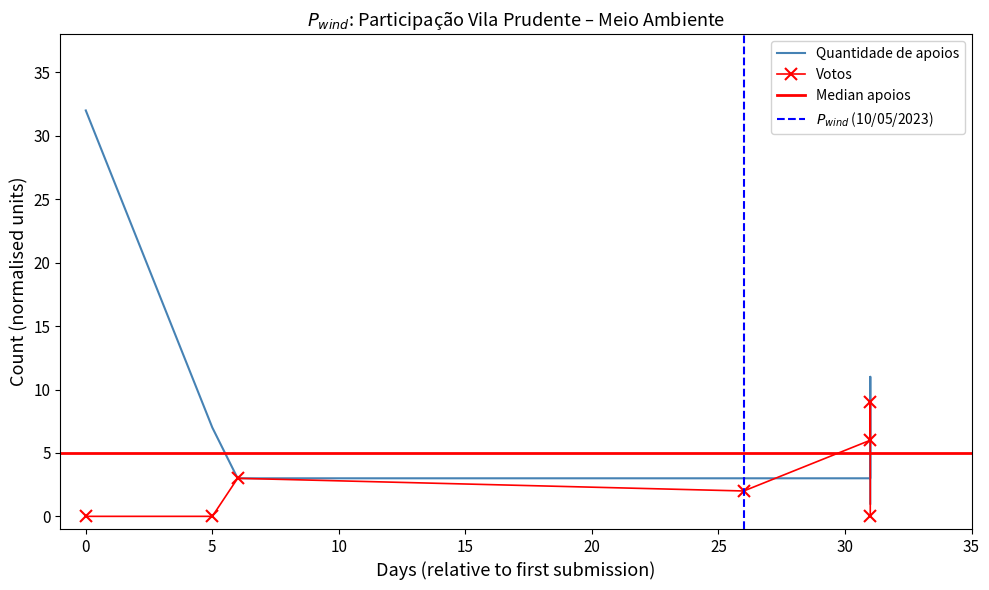

Between 14/04/2023 and 15/05/2023 (2827), which series saw the biggest shift?

Quantidade de apoios